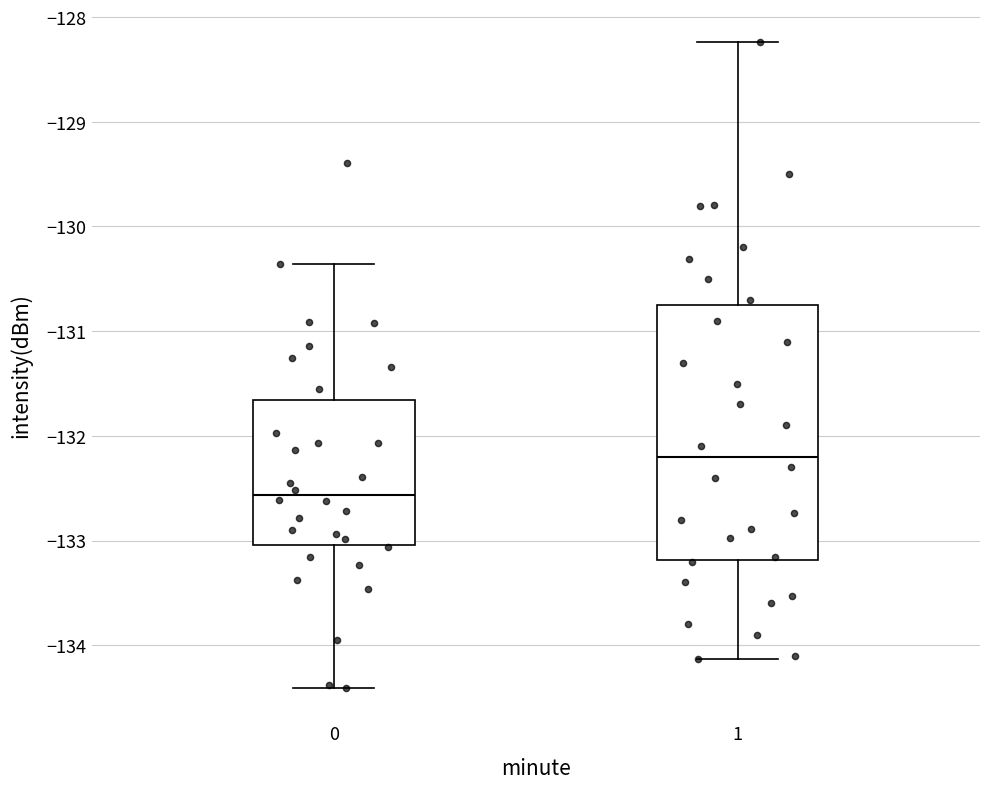

Which box has the highest median line?

1